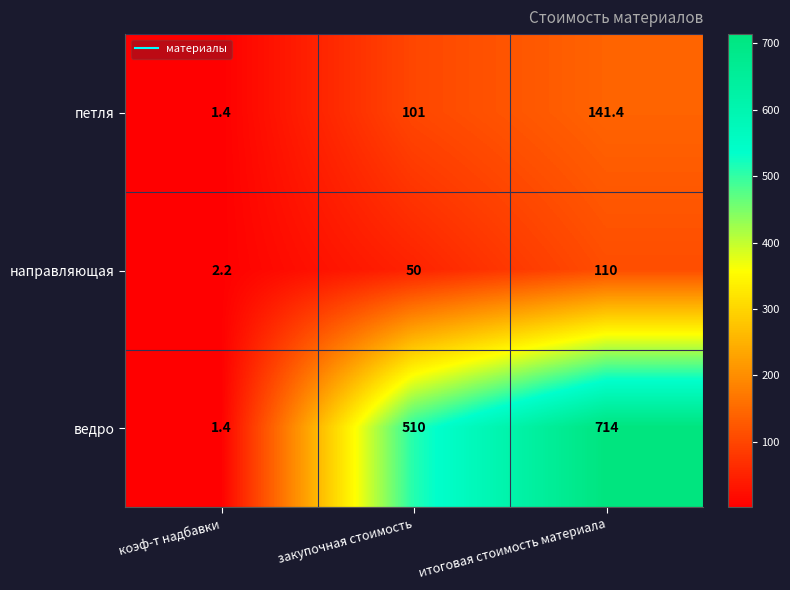

Is it true that ведро equals 510.0 at закупочная стоимость?

True